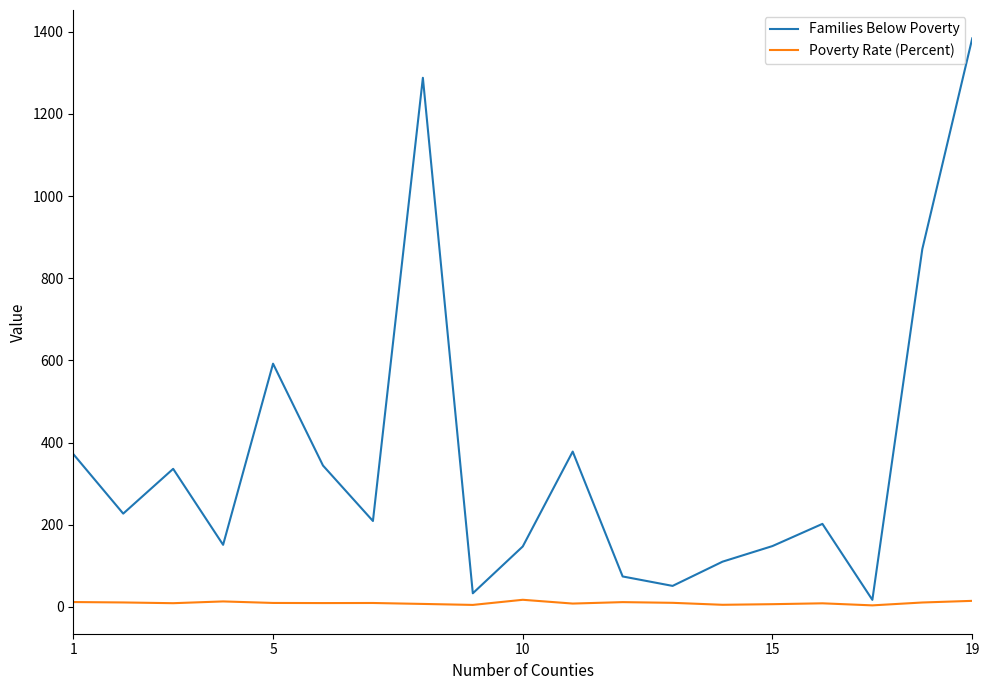

What is the greatest value displayed?

1384.0